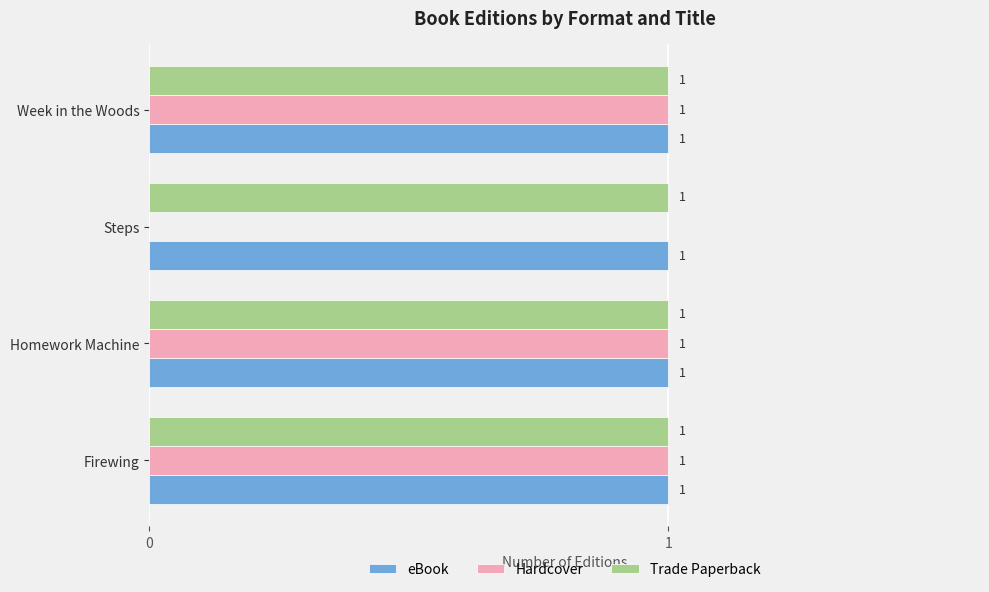

How many Hardcover values are between 1 and 2?

3